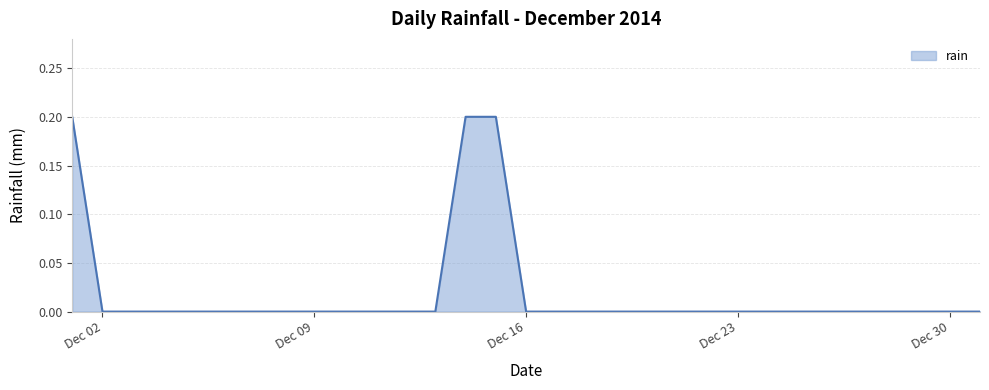

Does the chart have visible grid lines?

Yes